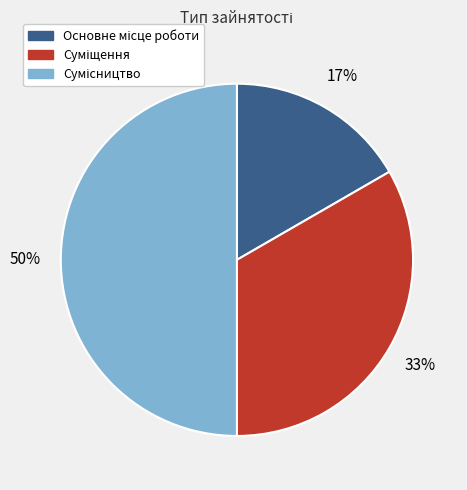

To the nearest percent, what is the difference between the largest and smallest slice percentages?

33%